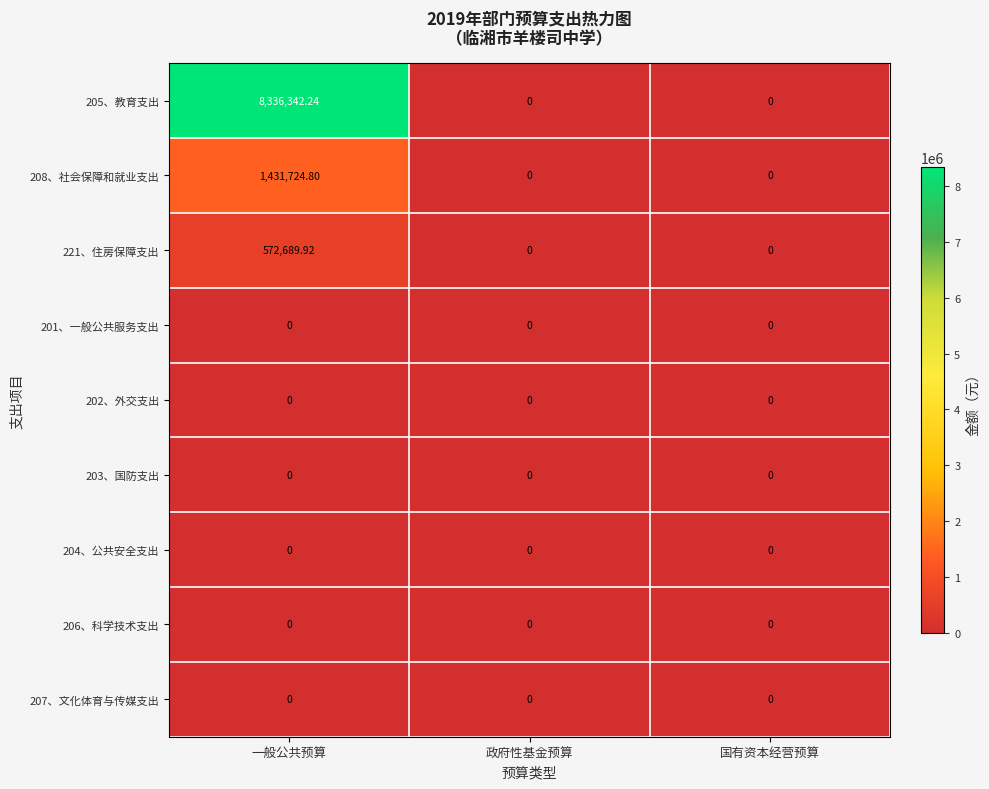

What is the difference between the highest and lowest values at 一般公共预算?

8336342.2